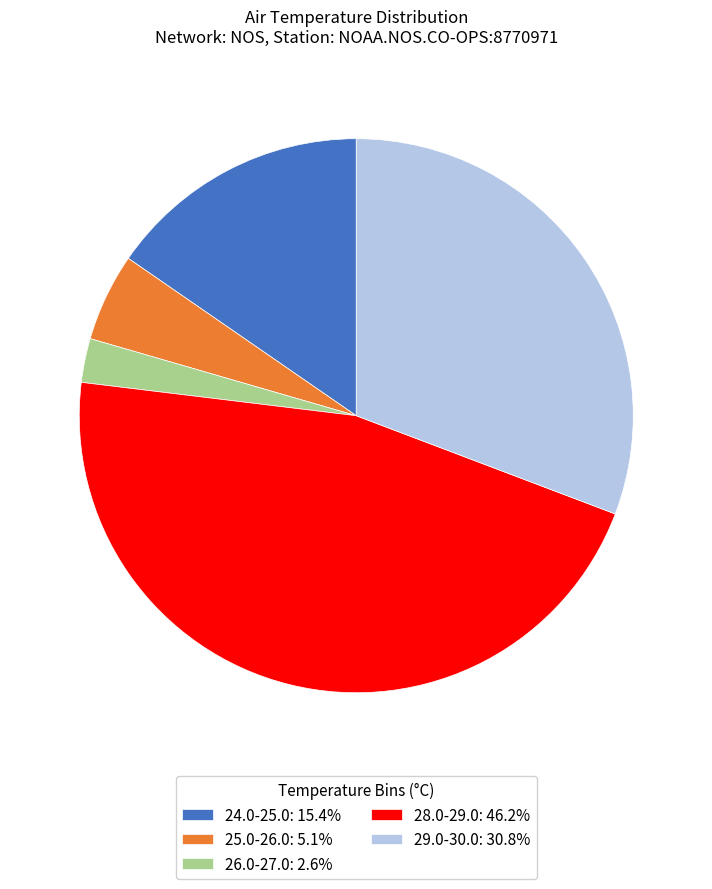

Combined, do 24.0-25.0: 15.4% and 25.0-26.0: 5.1% account for over 50%?

No